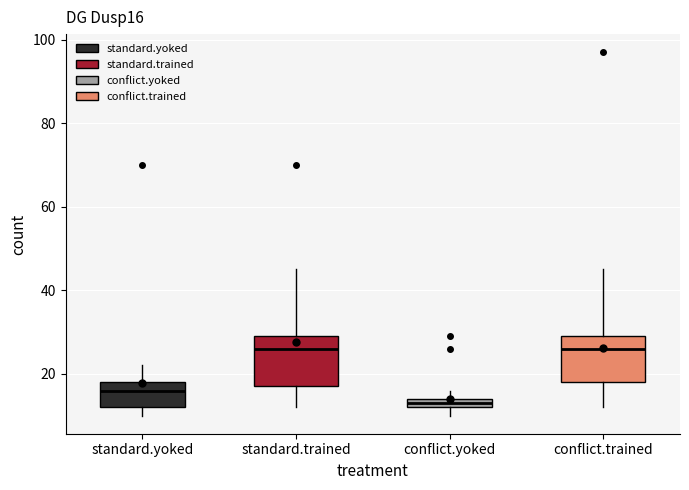

Where is the upper edge of the box for conflict.yoked on the y-axis? The values are not printed on the chart, so give them approximately, as read against the axis.

14